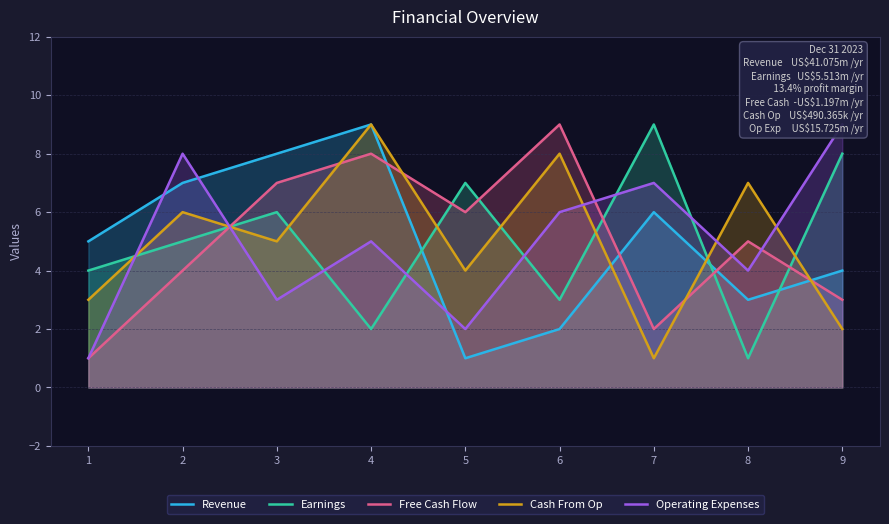

Which series has the largest range (max minus min)?

Revenue